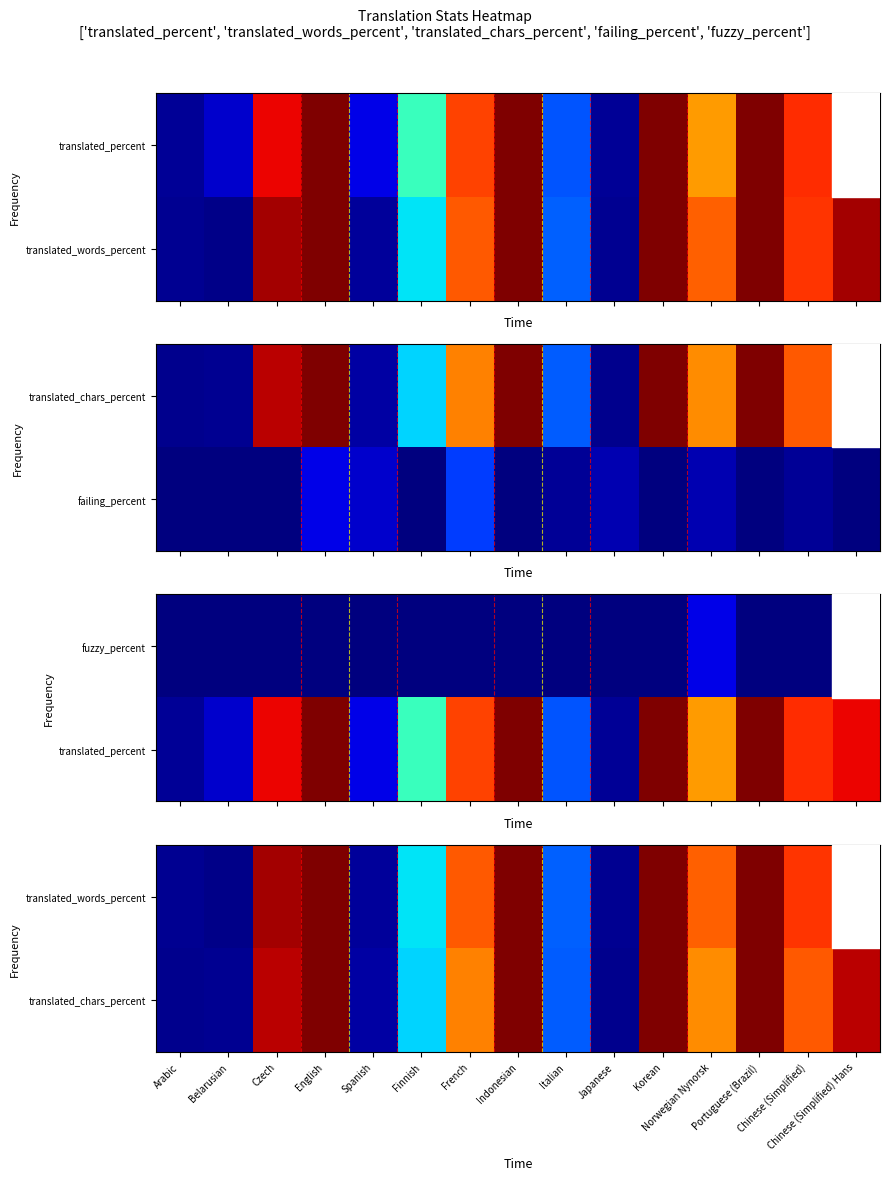

Which category has the lowest value across all series?

Belarusian